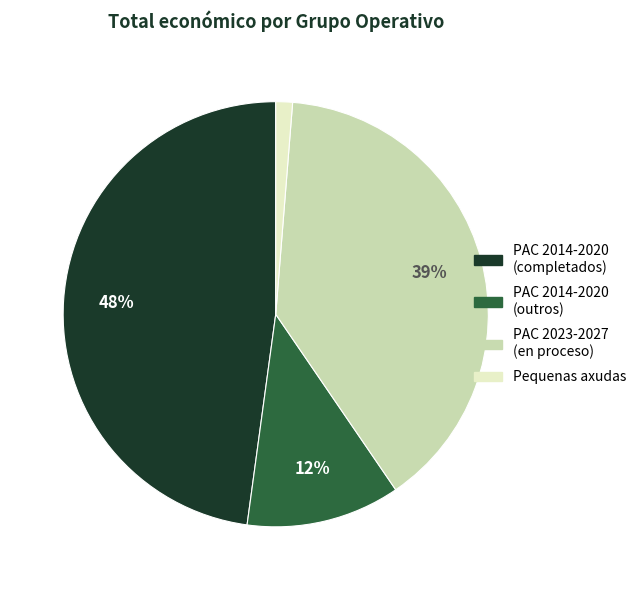

To the nearest percent, what percentage of the pie is PAC 2014-2020 (outros)?

12%